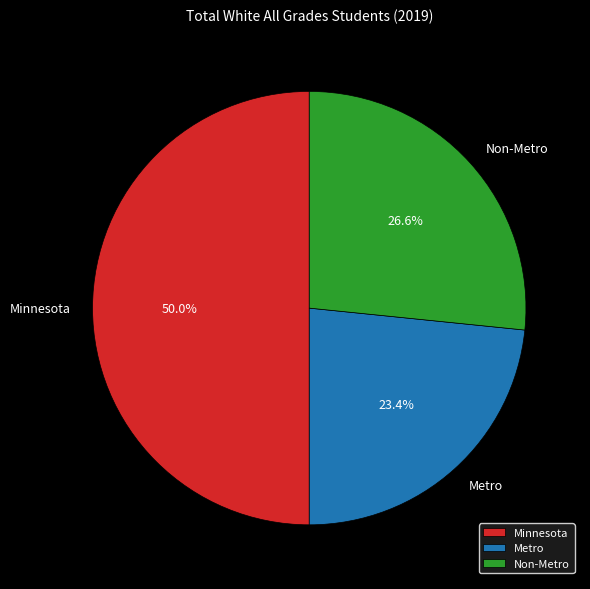

What percentage is the Minnesota slice, to the nearest percent?

50%